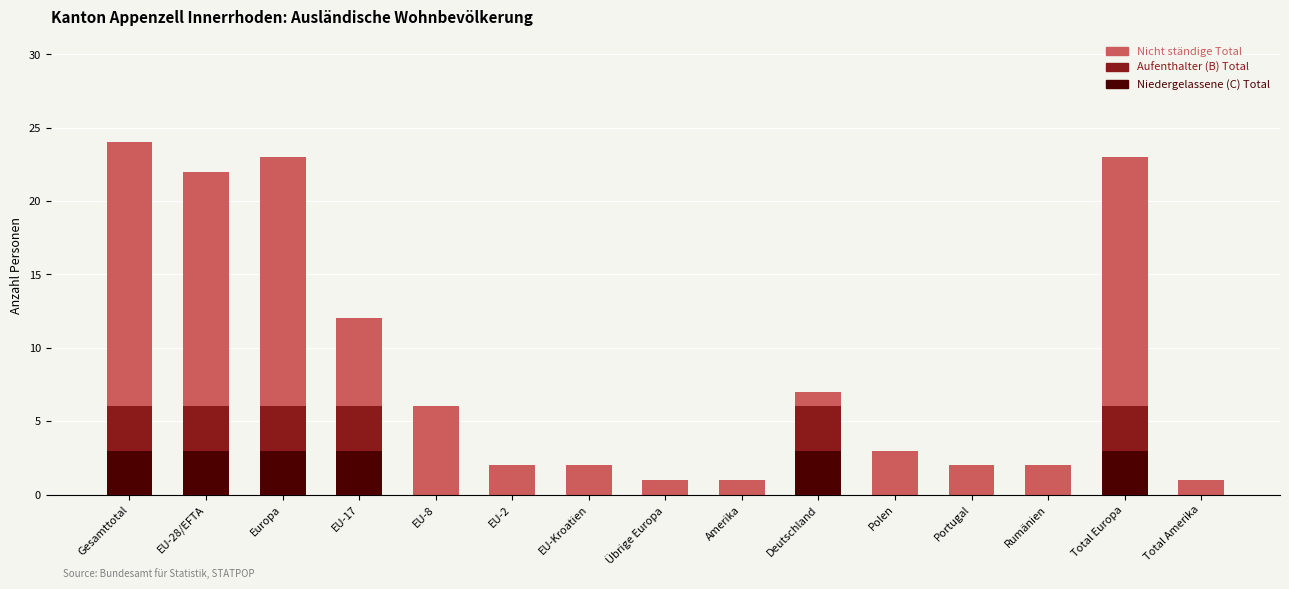

The Niedergelassene (C) Total series shows 3 at Total Europa. True or false?

True